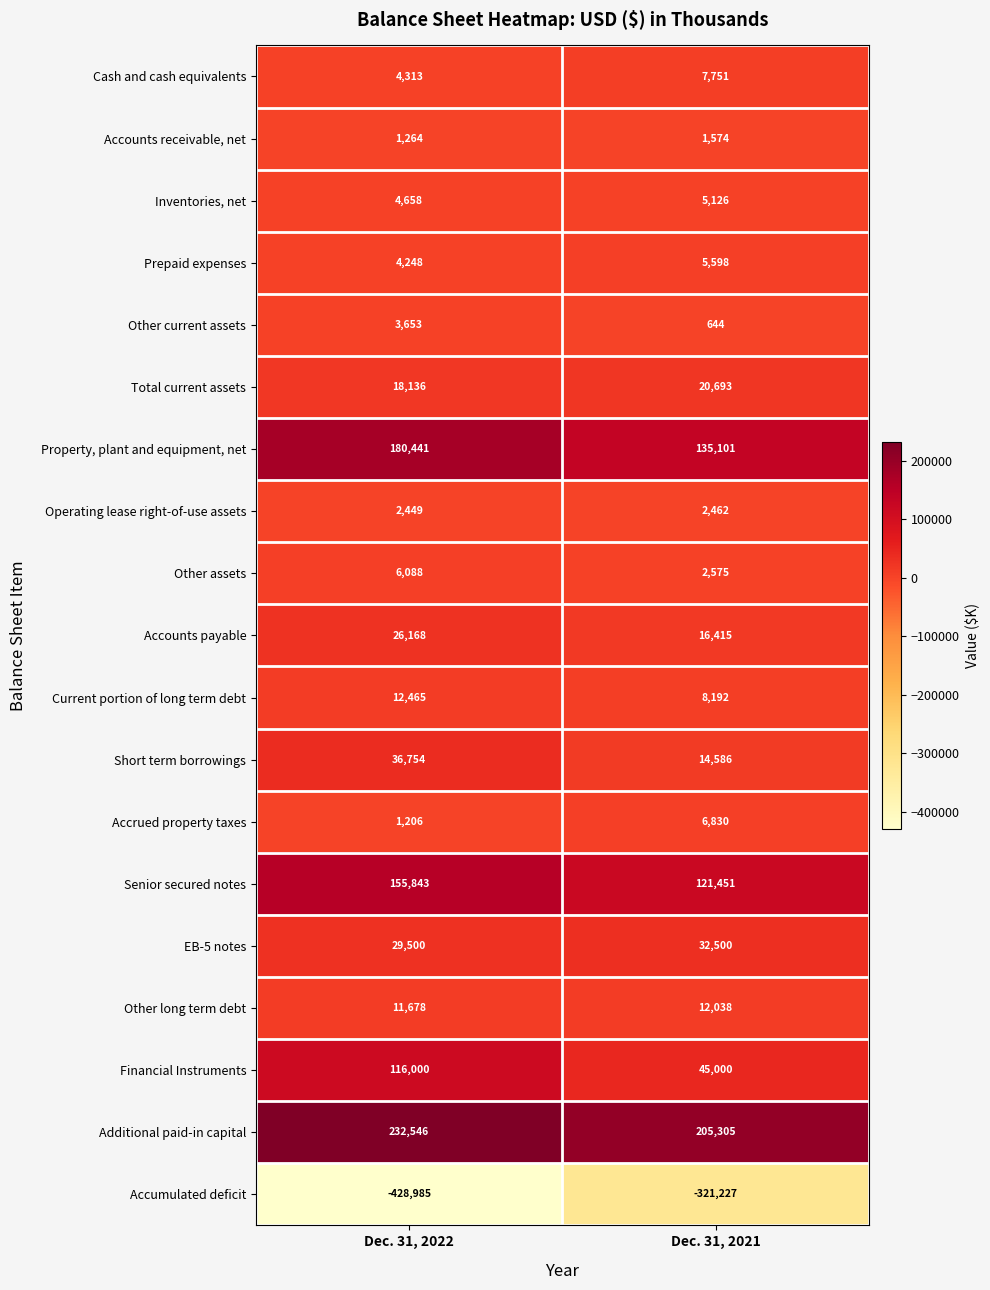

What is the total value across all series at Dec. 31, 2021?

322614